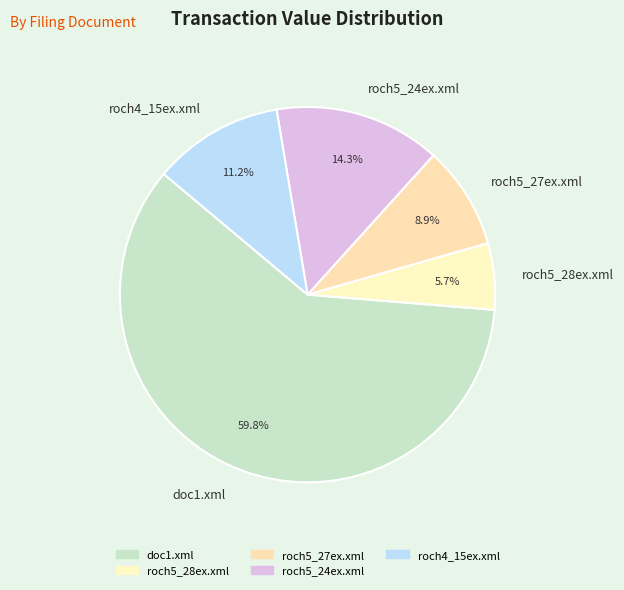

What percentage is the doc1.xml slice, to the nearest percent?

60%